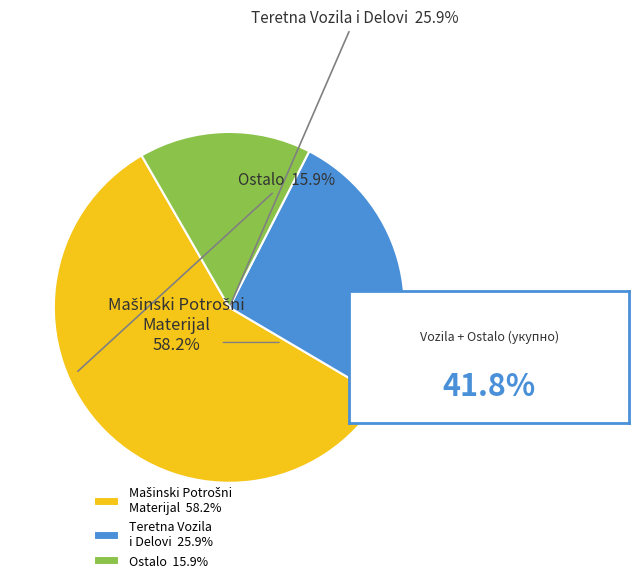

Approximately how many times larger is the value at Teretna Vozila i Delovi 25.9% compared to Ostalo 15.9%?

1.6